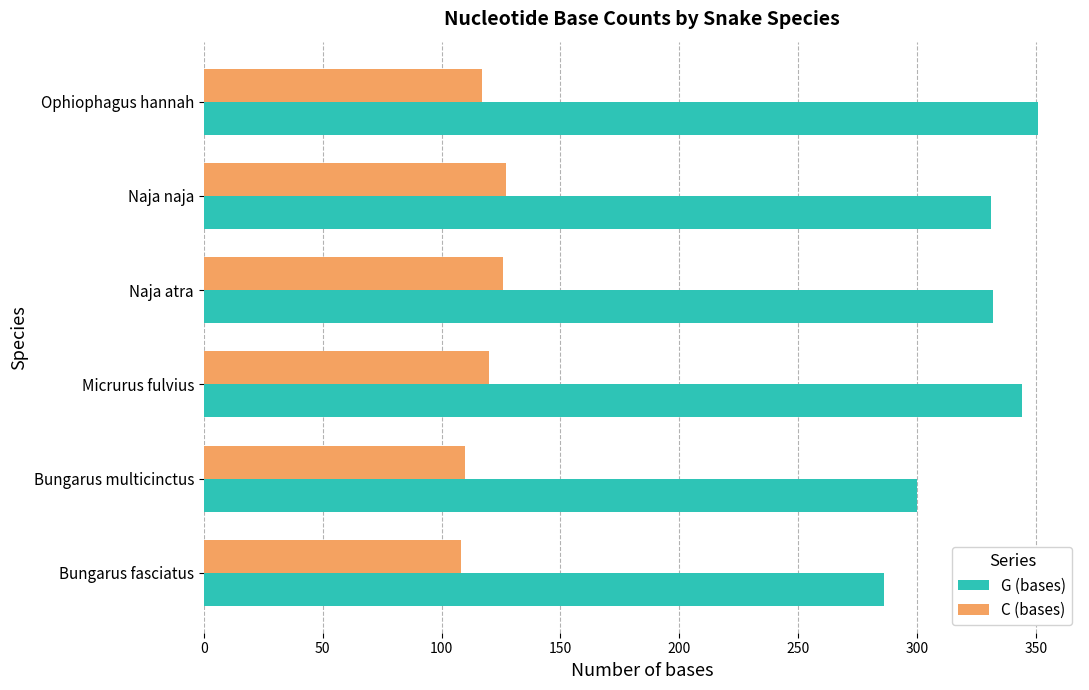

What is the average value of the C (bases) series?

118